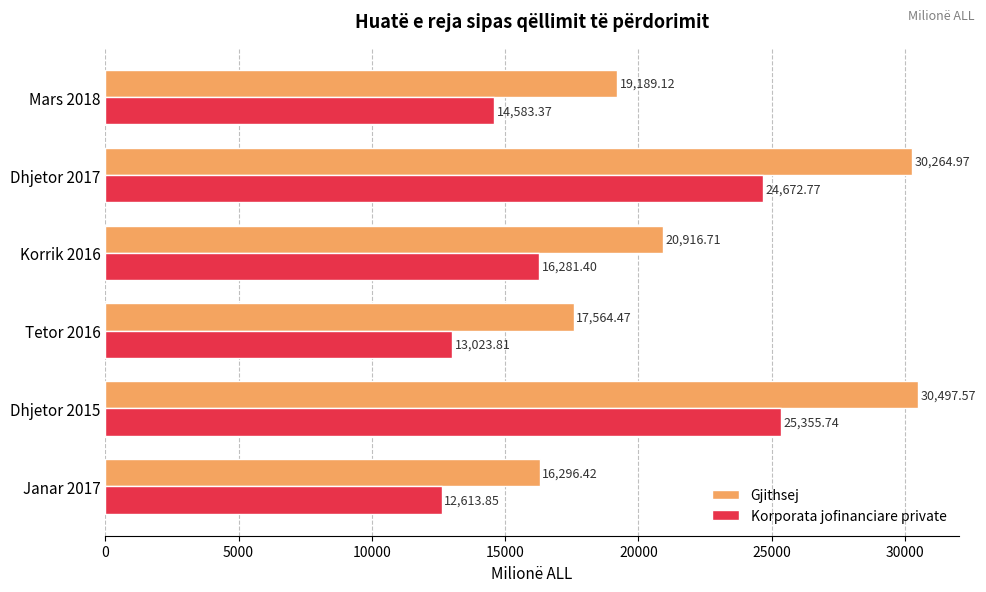

What is the average value of the Gjithsej series?

22454.9